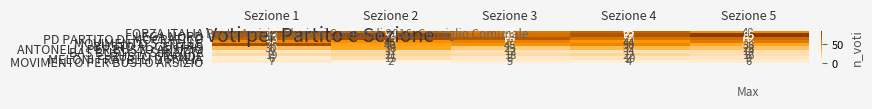

What is the sum of all BUSTO AL CENTRO values?

248